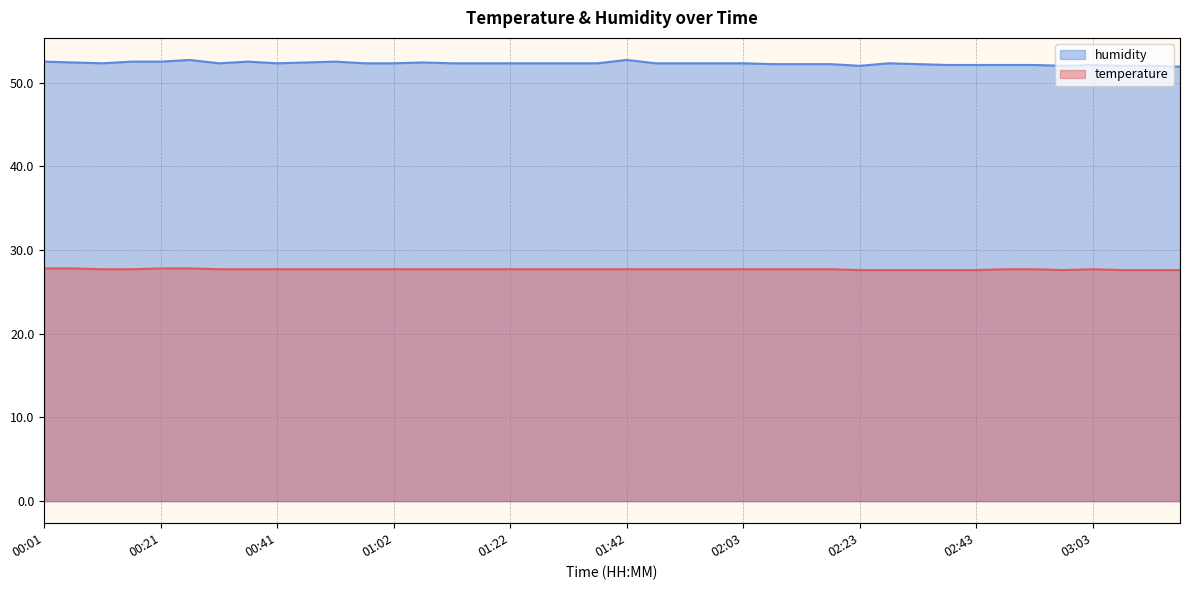

What is the maximum value shown in the chart?

52.7